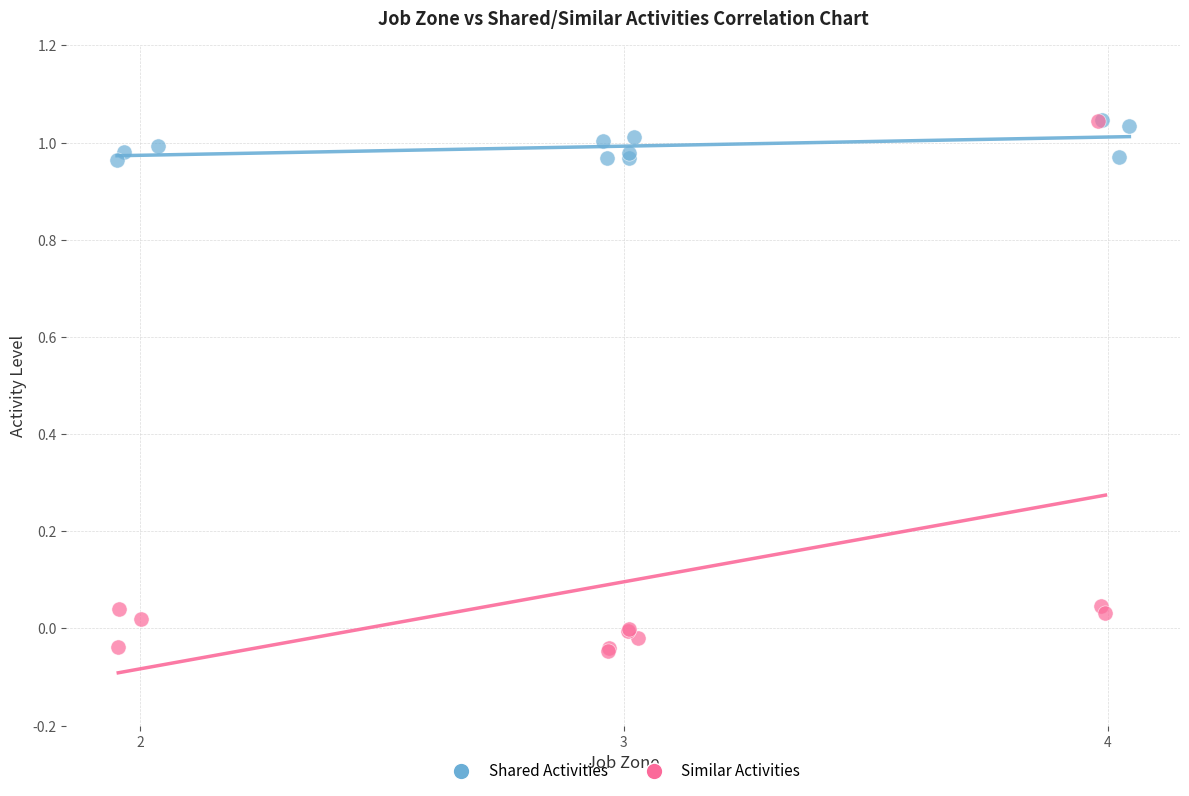

Which series reaches the minimum Y coordinate?

Similar Activities